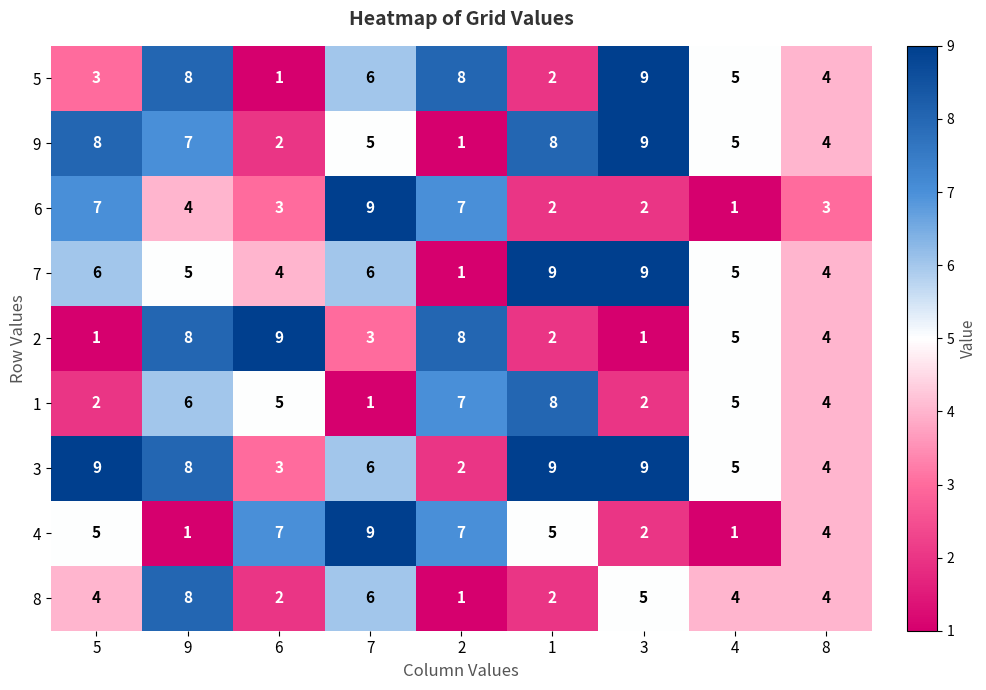

What is the approximate value of 6 at 5?

7